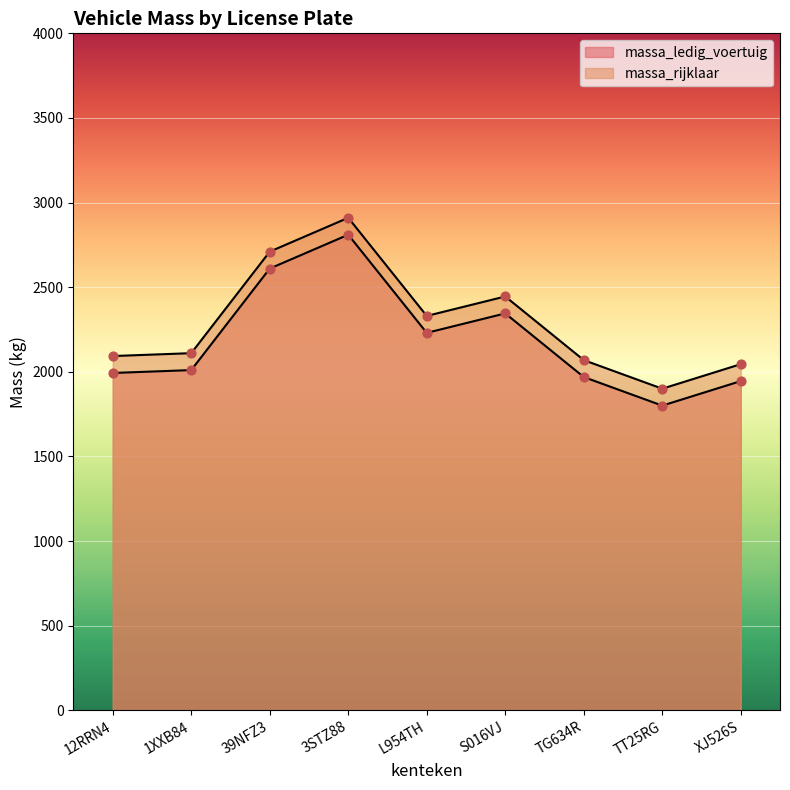

At how many categories does at least one series exceed 2497?

2